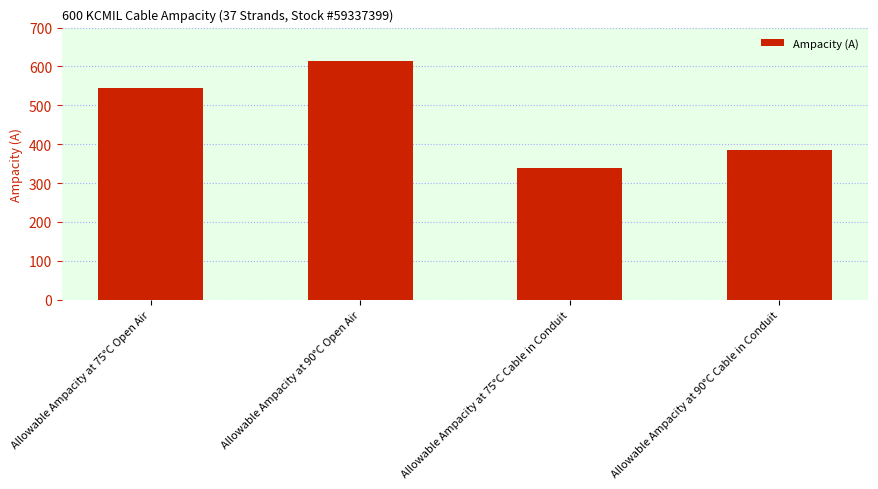

At which label is the value closest to 477?

Allowable Ampacity at 75°C Open Air